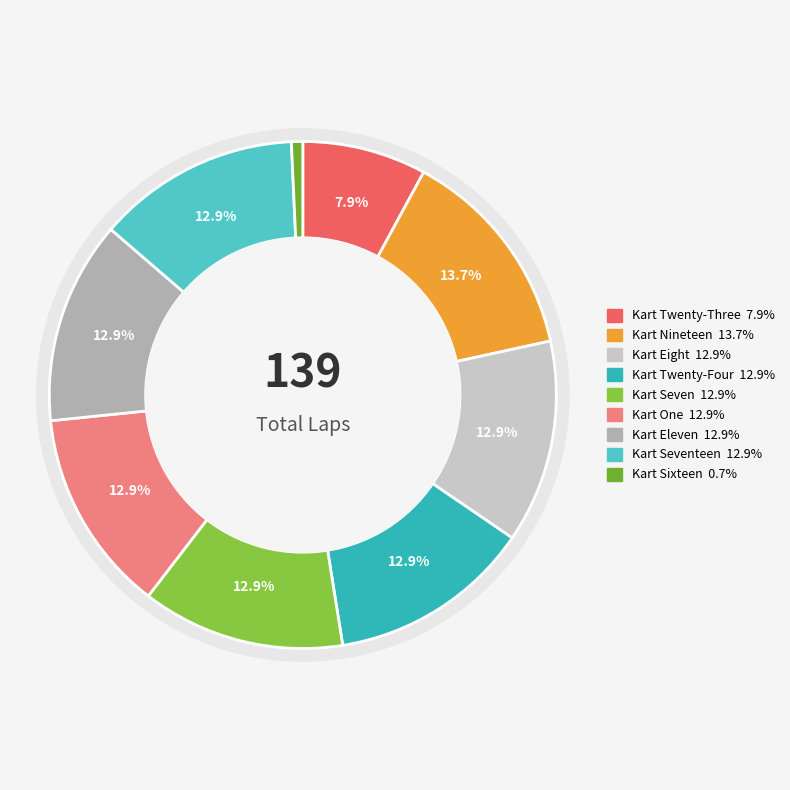

Do Kart Eight and Kart Seven together represent more than half of the pie?

No